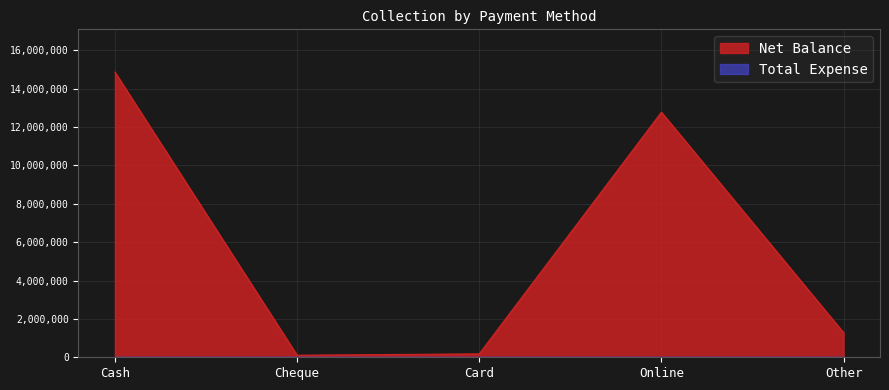

Rank the categories by value from highest to lowest.

Cash, Online, Other, Card, Cheque